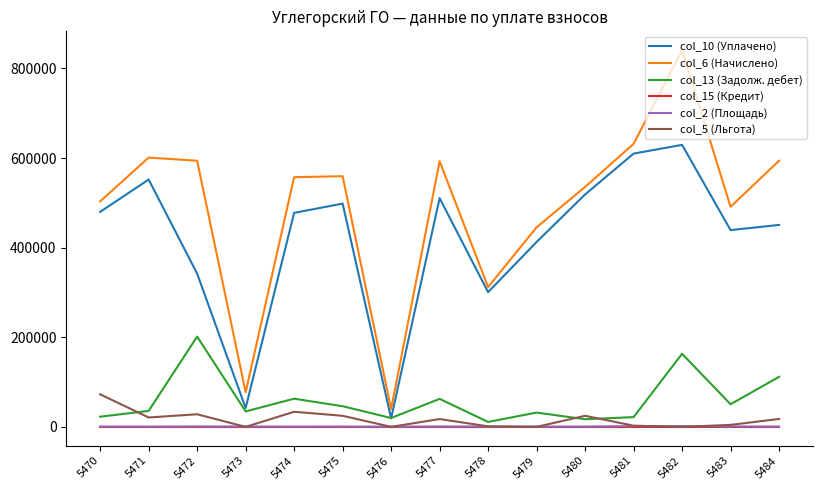

Is the value of col_6 (Начислено) at 5484 greater than the value of col_2 (Площадь) at 5479?

Yes